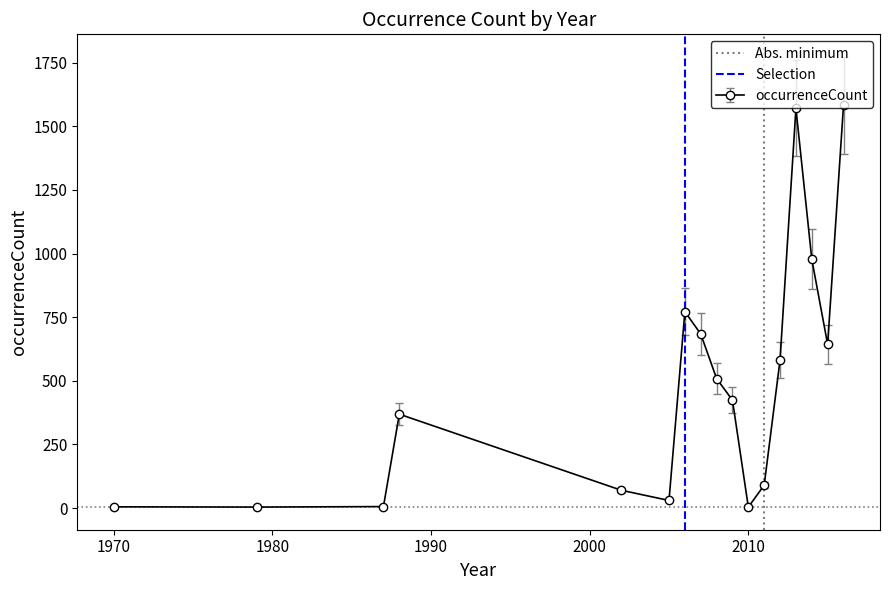

True or false: occurrenceCount has more than 0 interior local peaks.

True